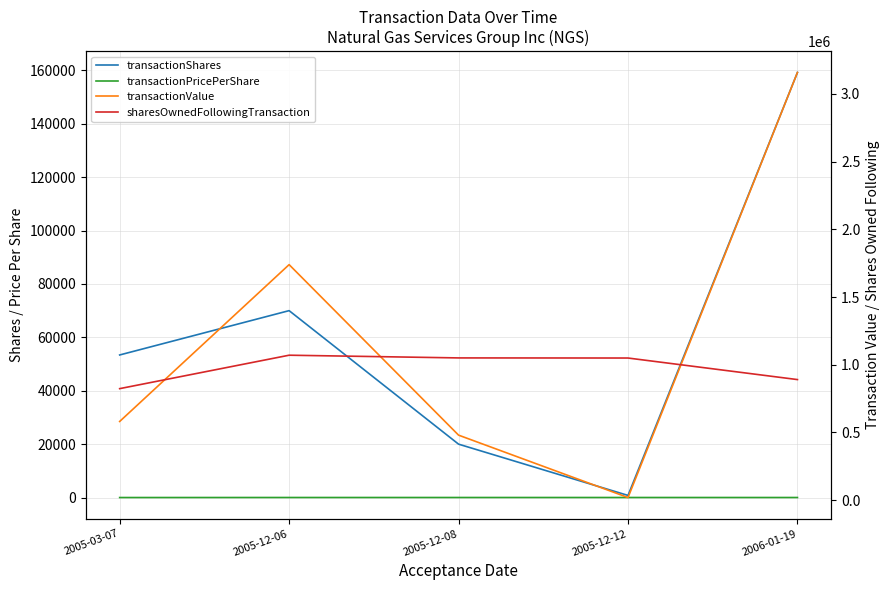

At which category does transactionShares reach its first local peak?

2005-12-06